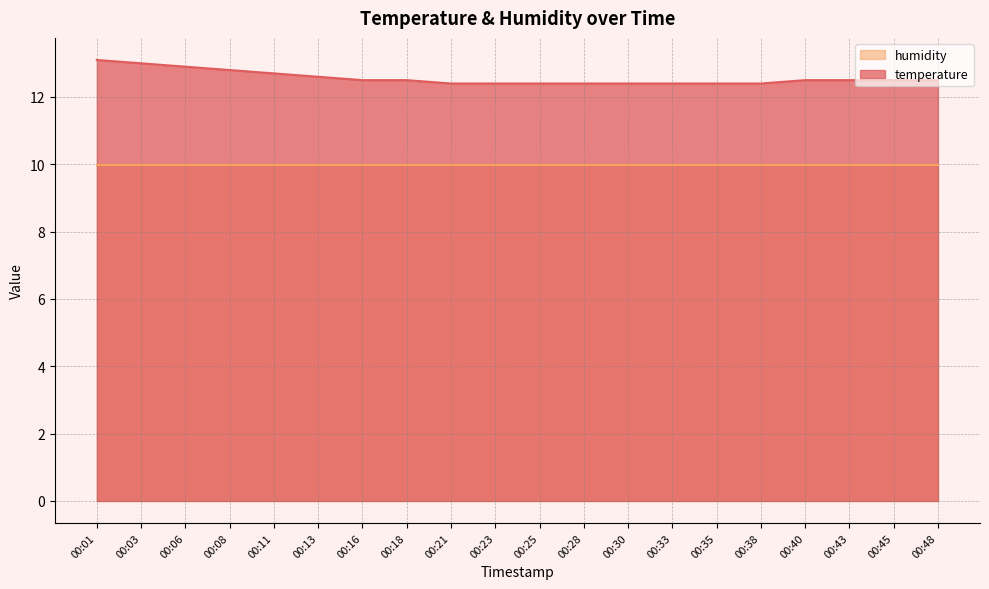

Which category has the highest value across all series?

00:01